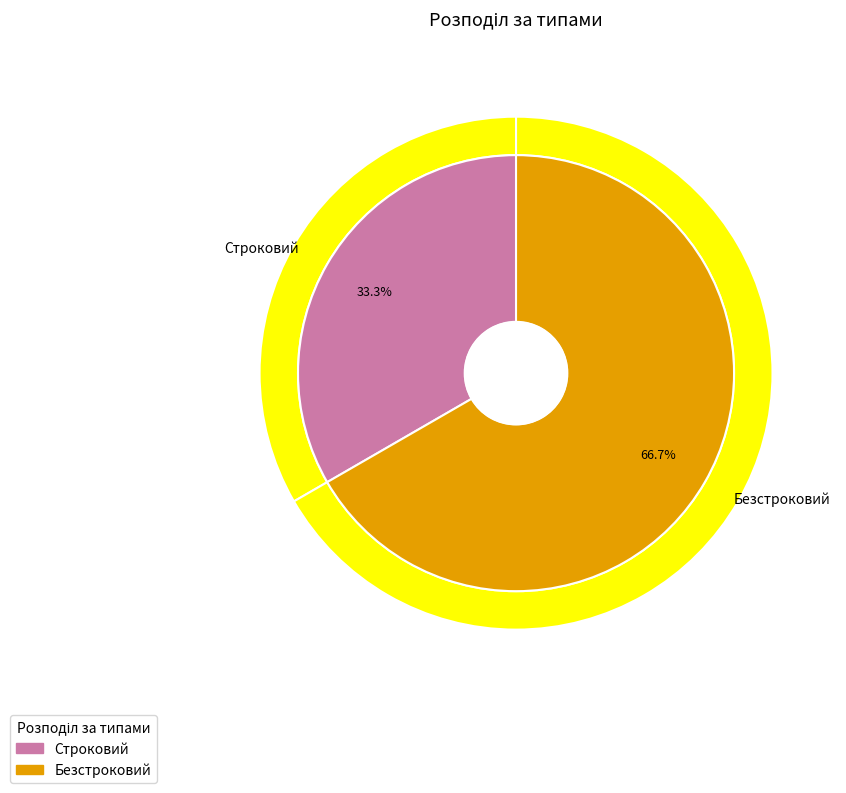

To the nearest percent, what is the difference between the largest and smallest slice percentages?

33%